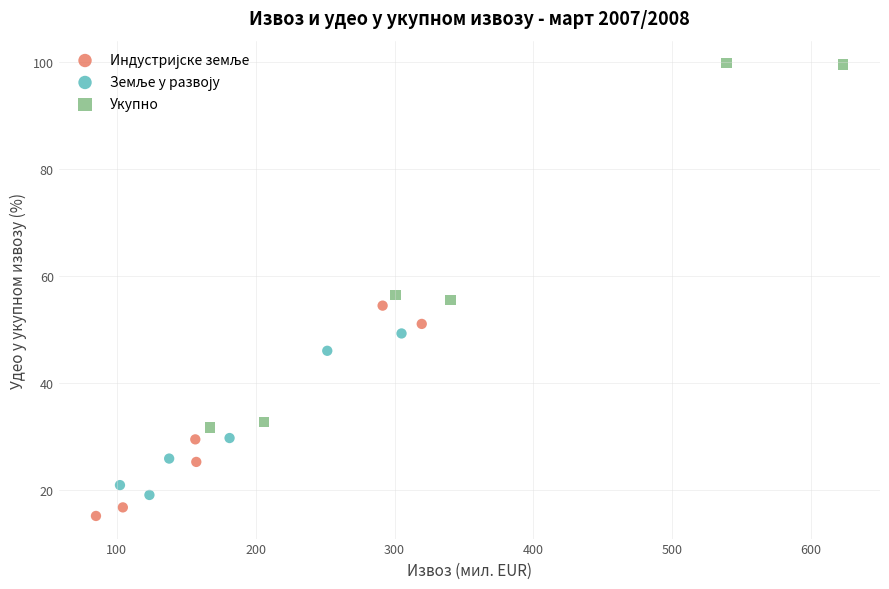

Which series has the widest spread of Y values?

Укупно